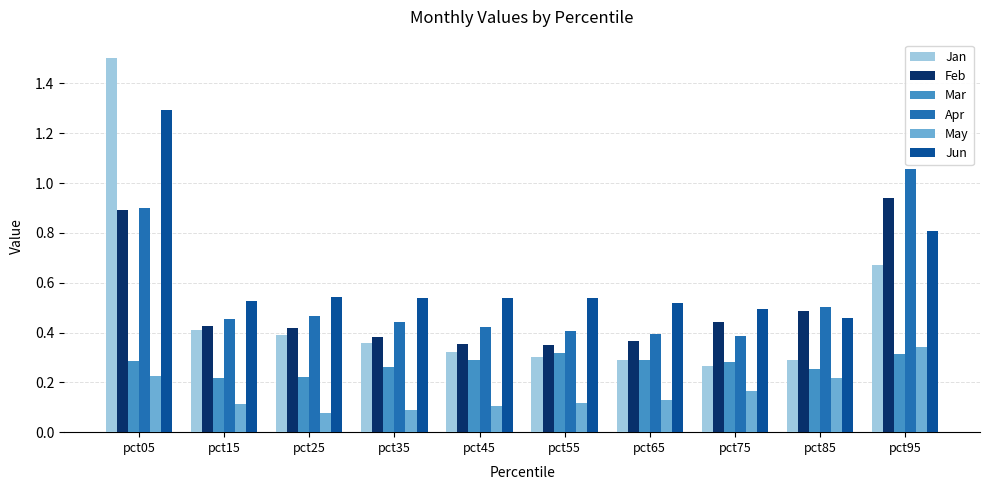

Which series has the largest range (max minus min)?

Jan